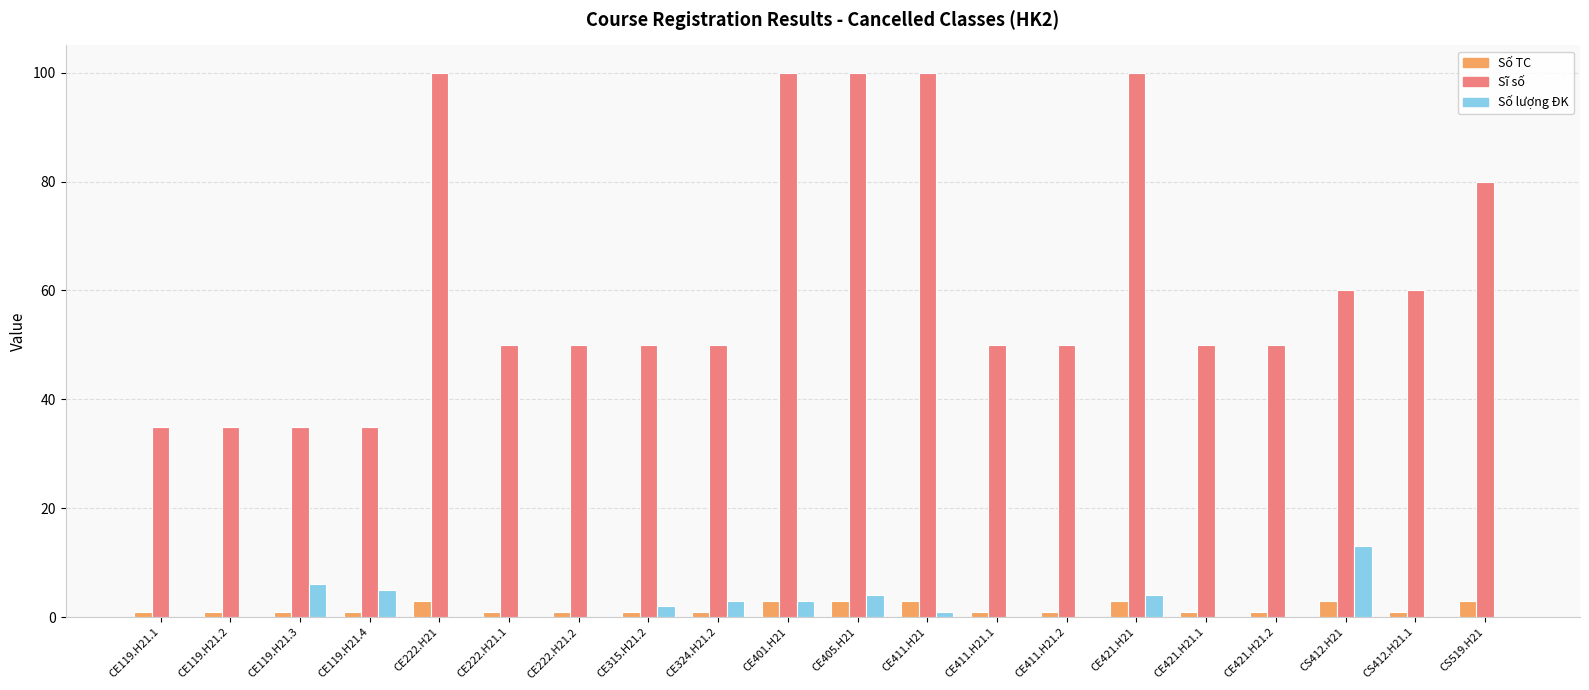

What is the maximum value shown in the chart?

100